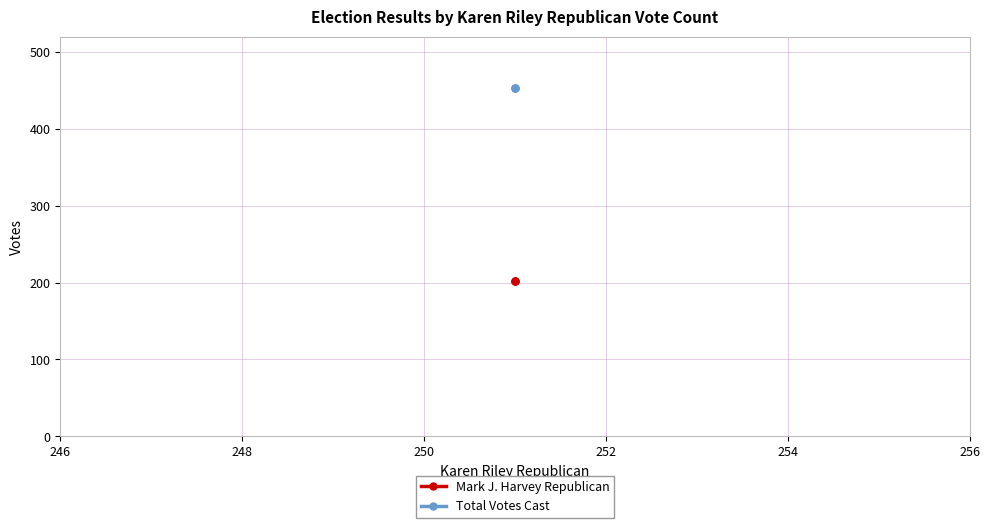

Which series has the largest total across all categories?

Total Votes Cast